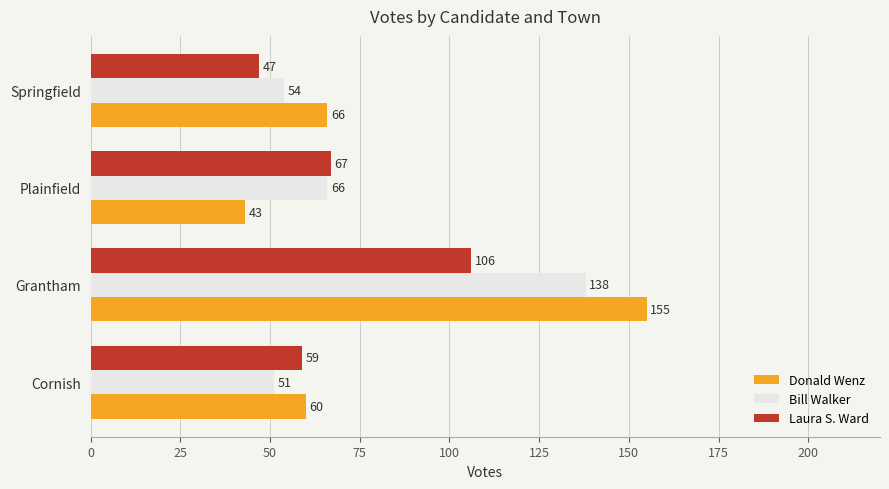

Which series has the widest spread of values?

Donald Wenz